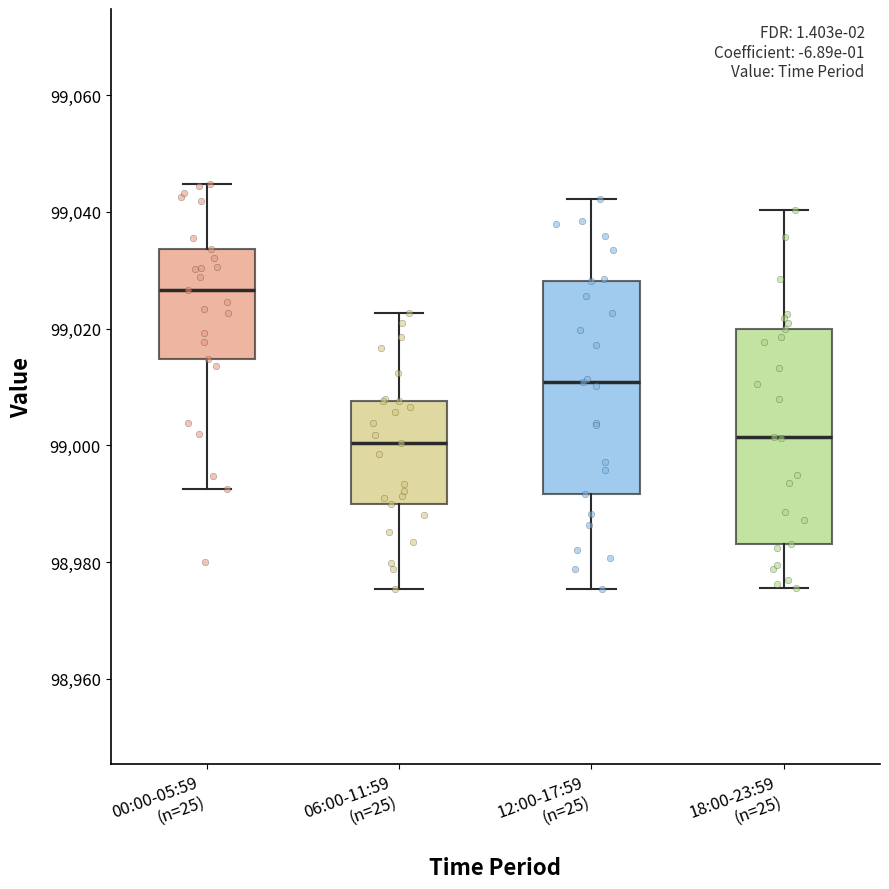

Reading left to right, transcribe this box plot: for each box, give where its median line is, the range the box spans, and where its two whiskers end, as read against the y-axis. The values are not printed on the chart, so give them approximately, as read against the axis.

00:00-05:59 (n=25): median 99026, box 99014 to 99034, whiskers 98992 to 99044
06:00-11:59 (n=25): median 99000, box 98990 to 99008, whiskers 98976 to 99022
12:00-17:59 (n=25): median 99010, box 98992 to 99028, whiskers 98976 to 99042
18:00-23:59 (n=25): median 99002, box 98984 to 99020, whiskers 98976 to 99040